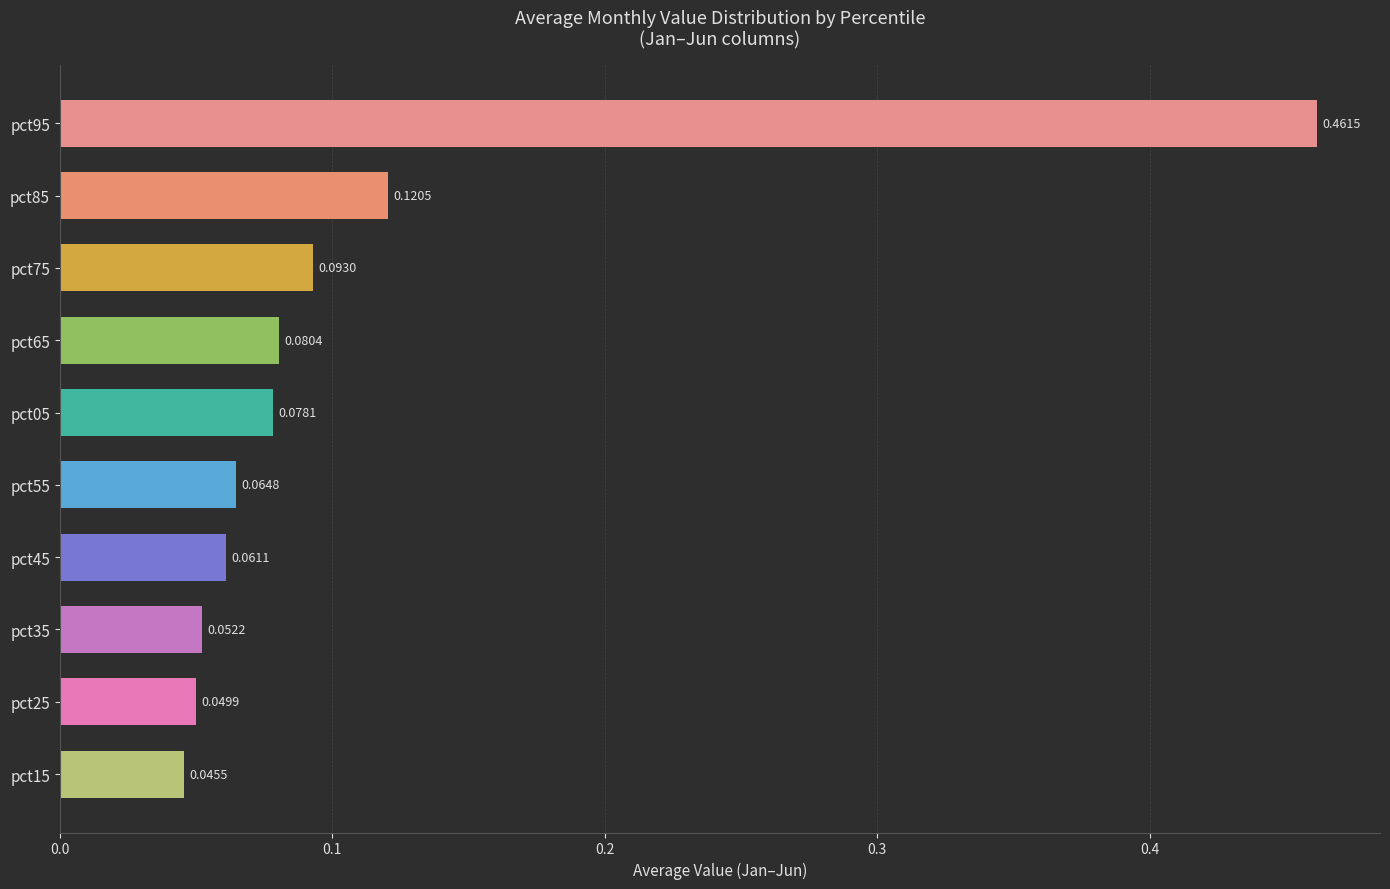

What is the difference between the maximum and minimum values?

0.4